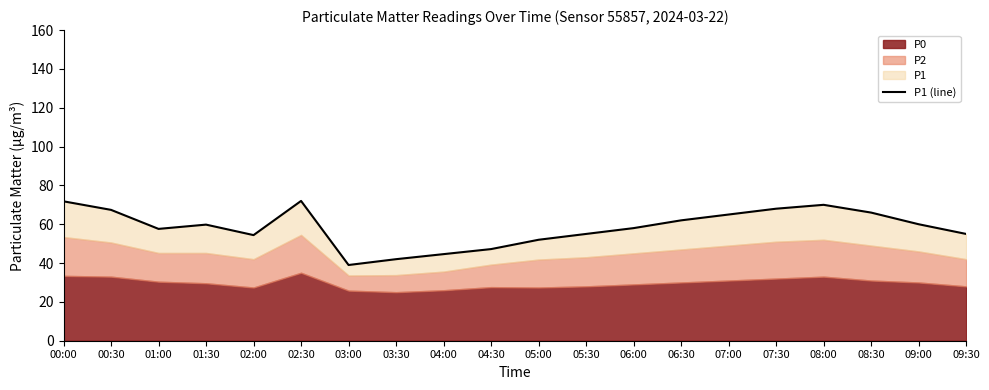

What is the sum of all values?

1166.8